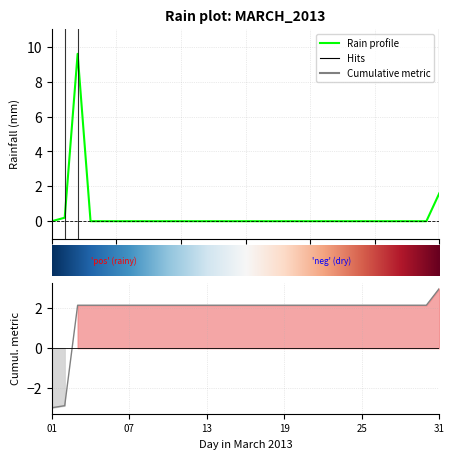

Which has a higher value, 2013-03-12 or 2013-03-18?

2013-03-12